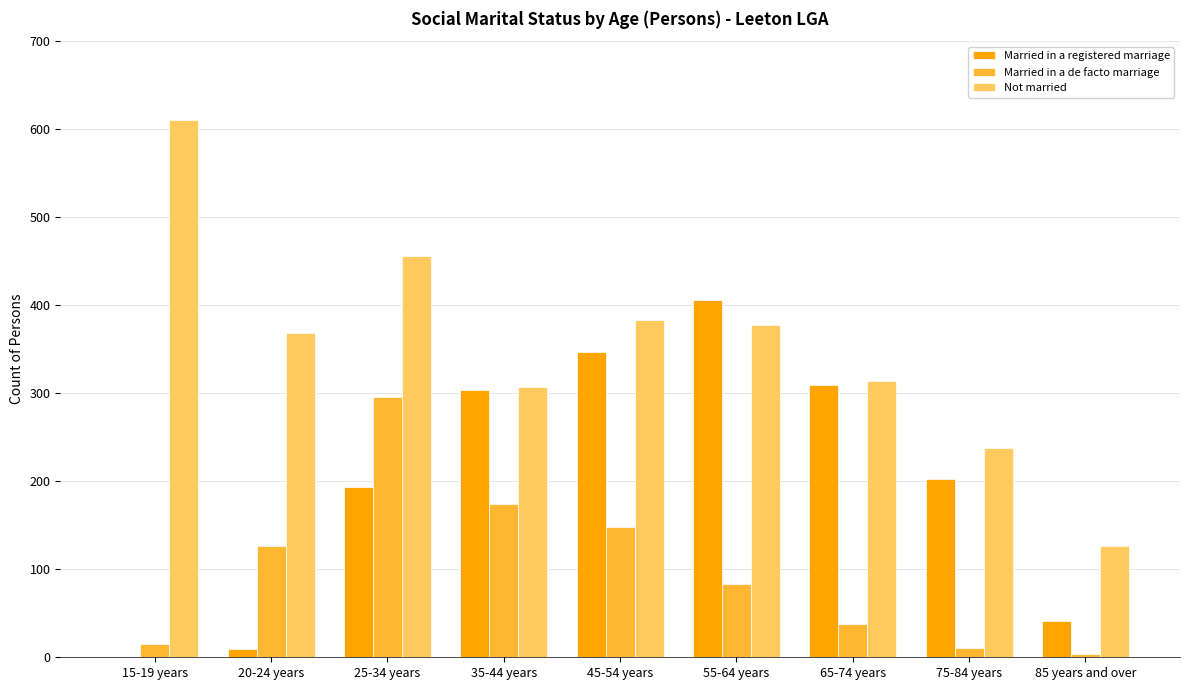

True or false: Not married has a value of 179 at 65-74 years.

False